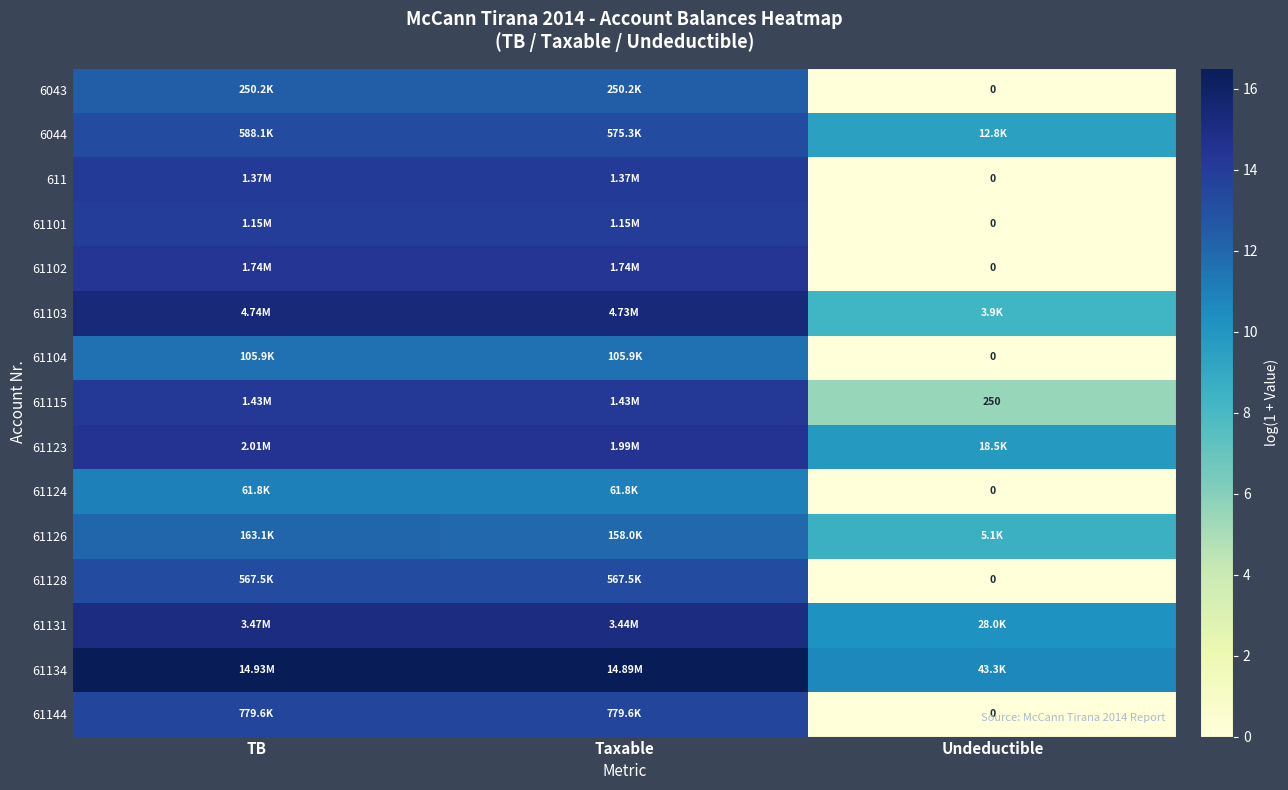

What is the sum of the 61123 values at TB and Taxable?

29.0